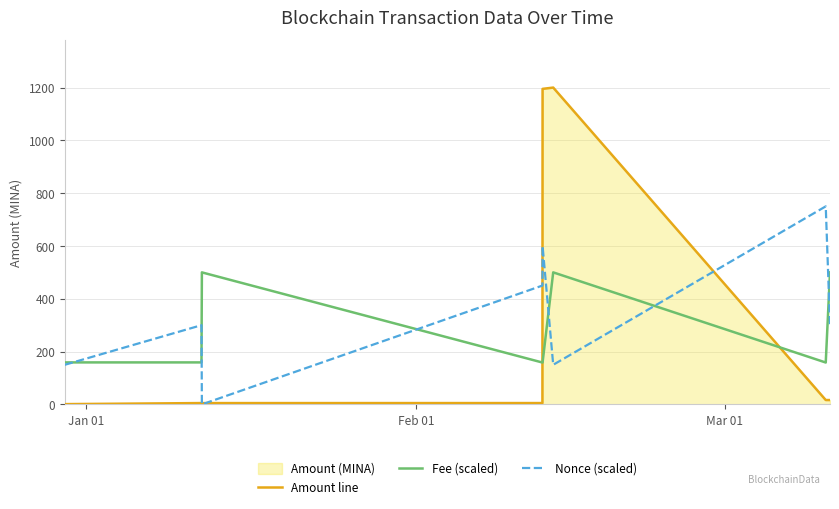

Which series has the widest spread of values?

Amount line